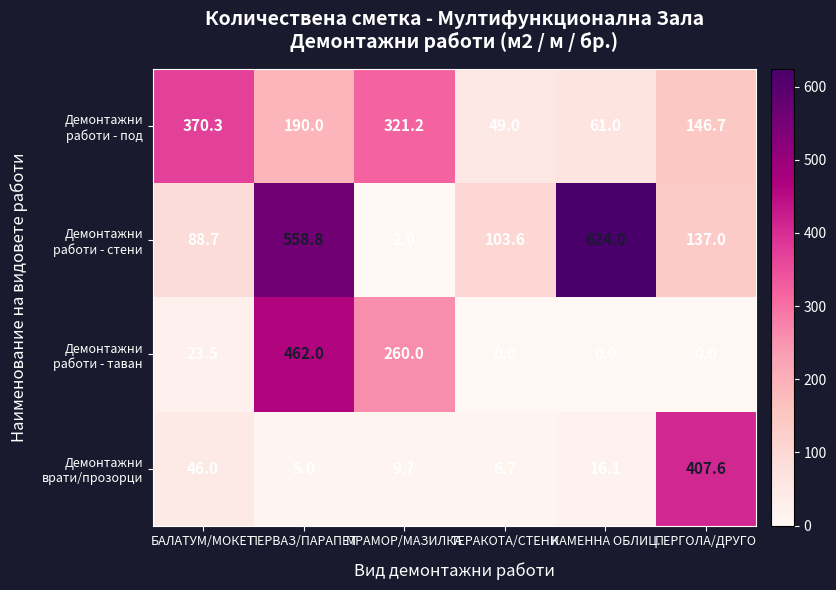

Which label corresponds to the largest value in the chart?

КАМЕННА ОБЛИЦ.